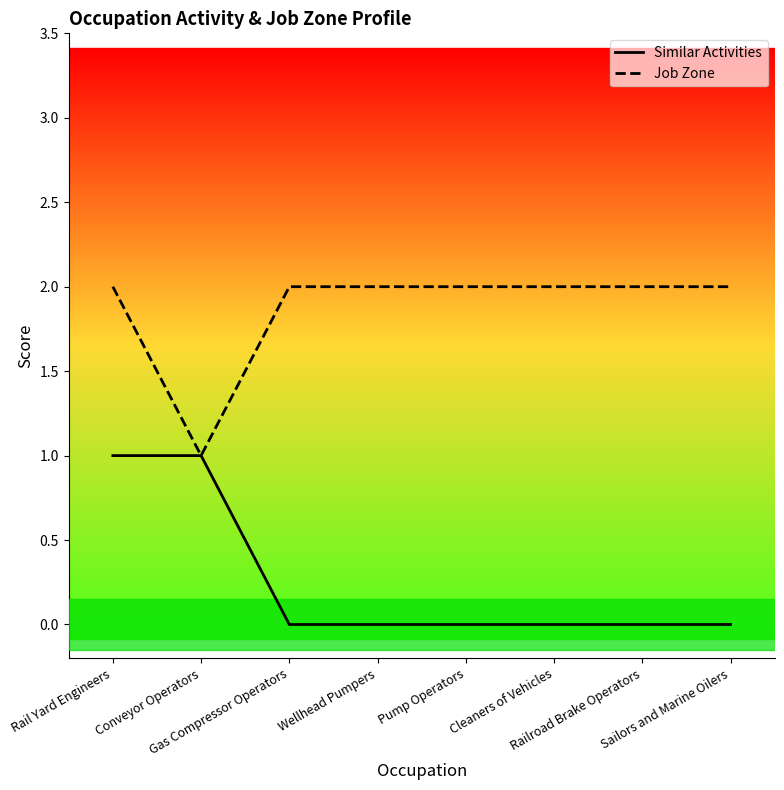

What is the difference between the highest and lowest values at Pump Operators?

2